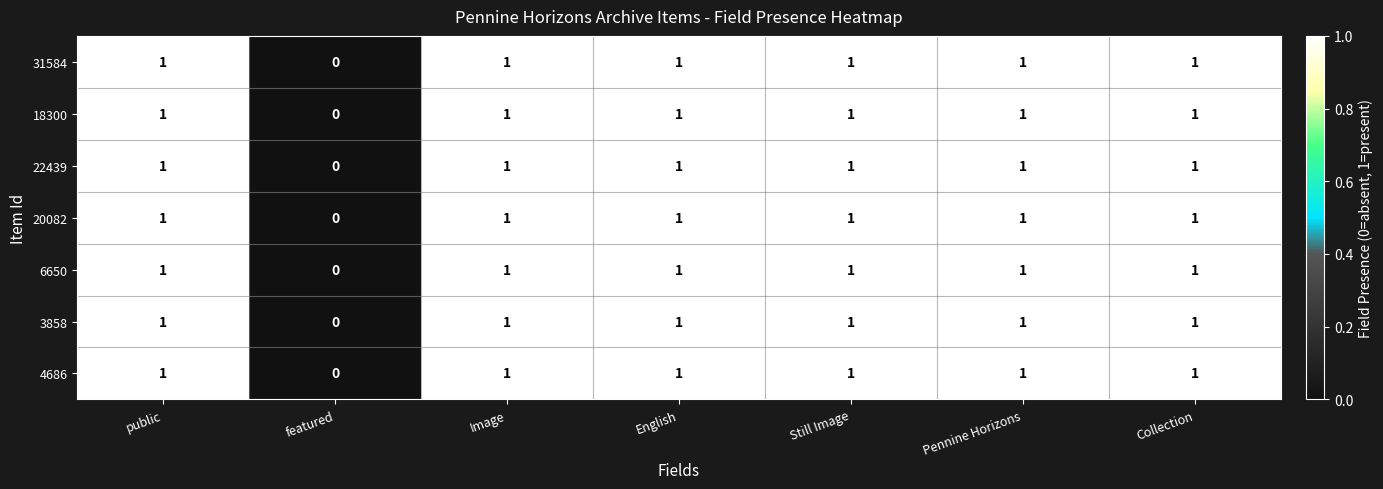

What is the sum of all 22439 values?

6